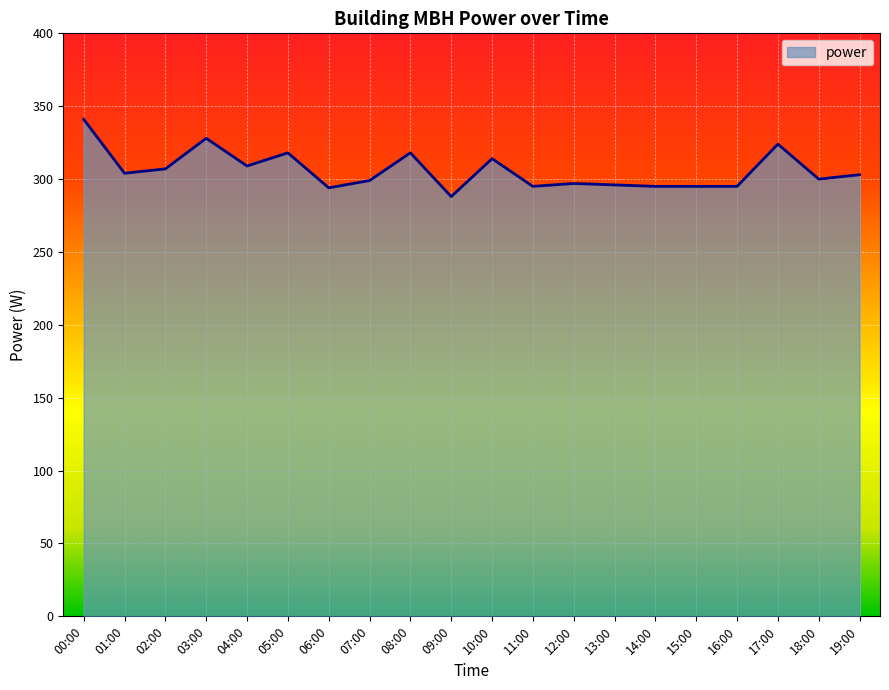

True or false: there are more than 1 points higher than both neighbors.

True